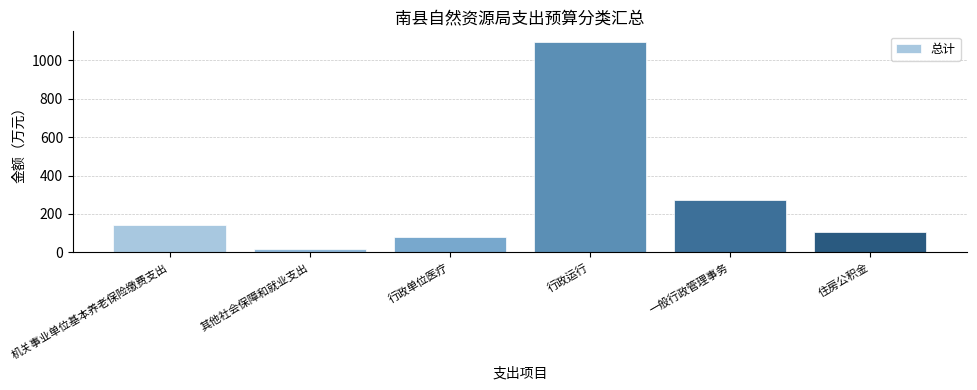

What position from the right is 一般行政管理事务?

2